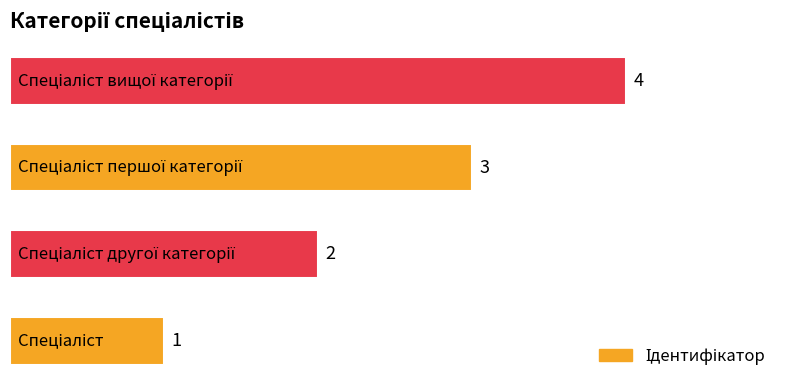

Count the values in the range 2 to 4.

3